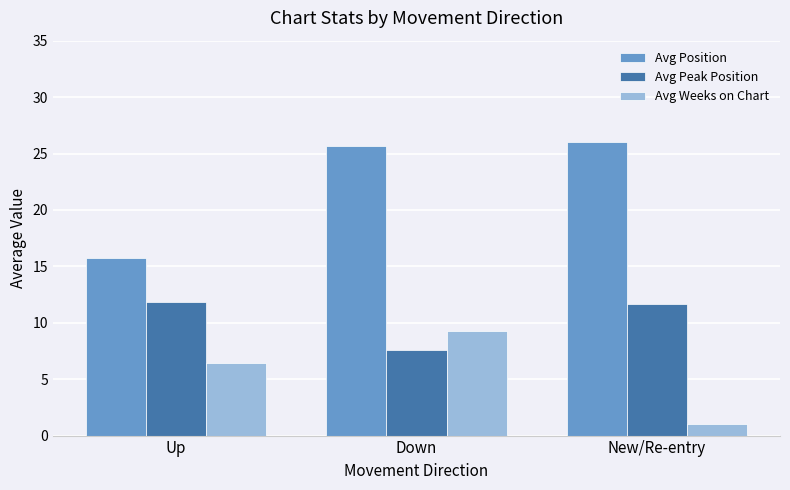

What is the spread (max minus min) of values at Up?

9.3